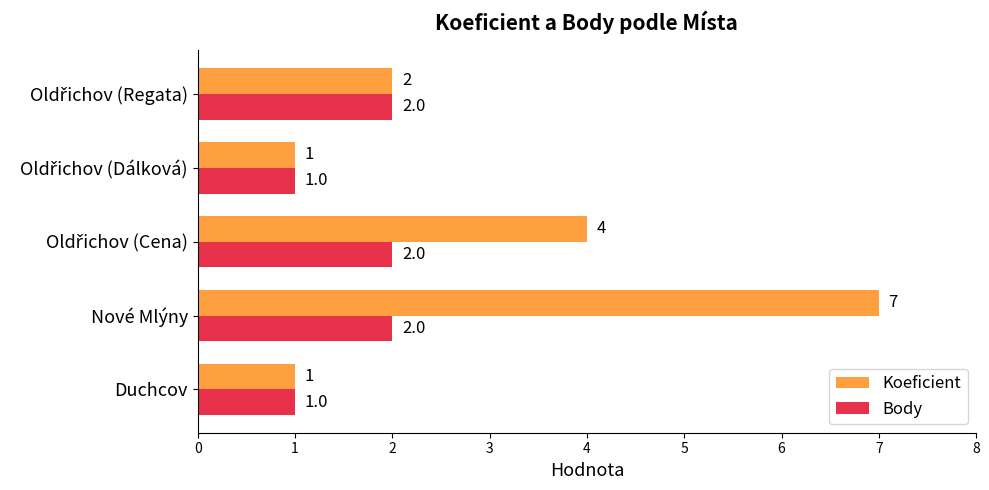

Which category has the highest value in the Koeficient series?

Nové Mlýny